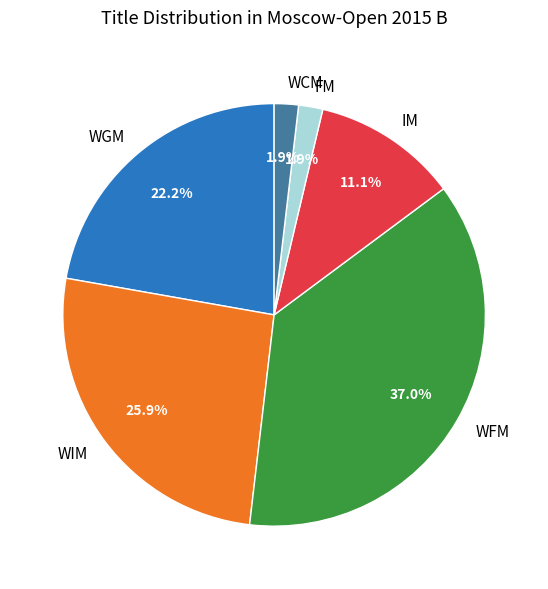

What percentage is the WGM slice, to the nearest percent?

22%